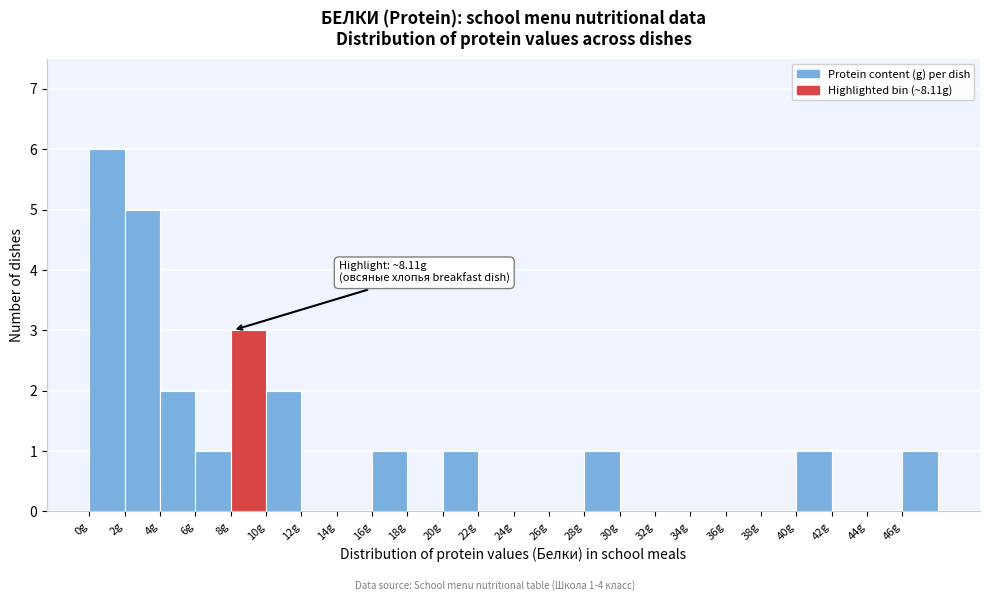

Over which range of the x-axis is the bar tallest?

0 to 2